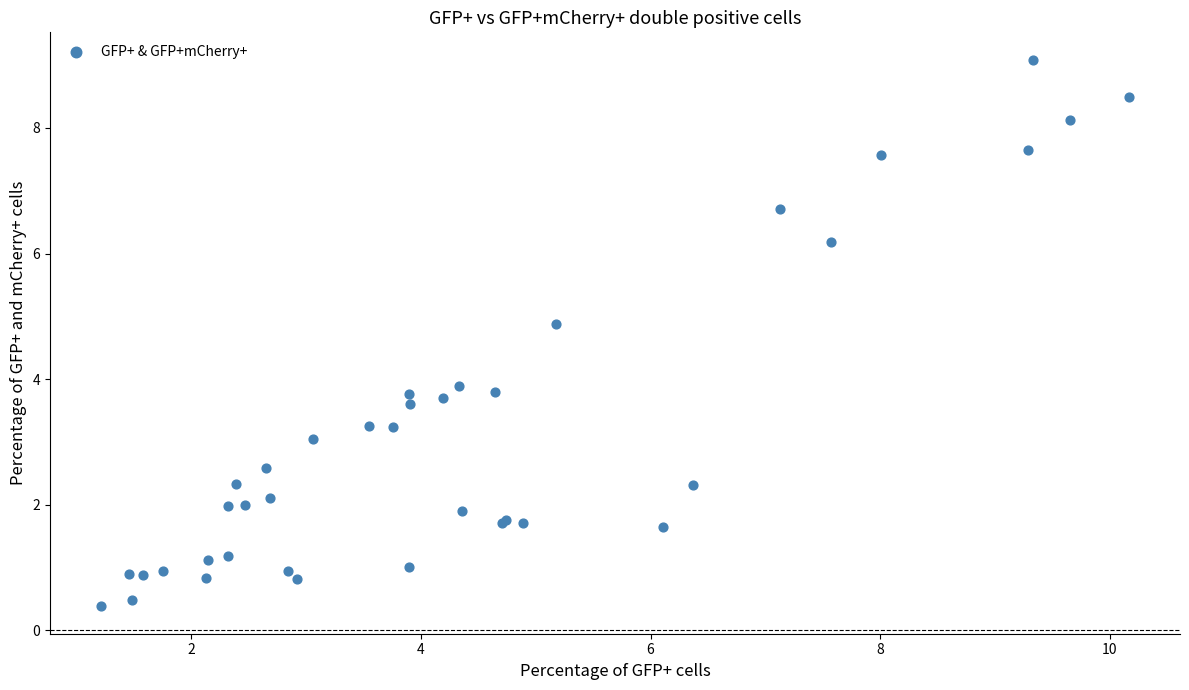

What Y value in the scatter plot is closest to 4?

3.9